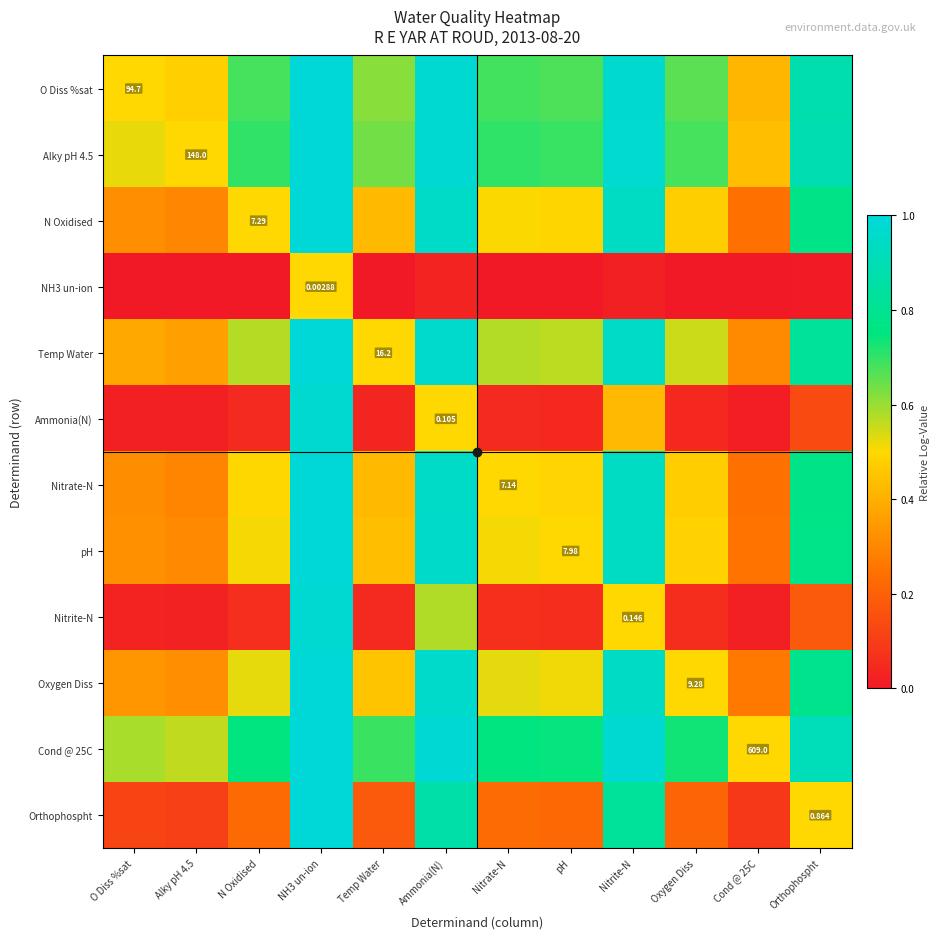

How many categories are shown in the chart?

12